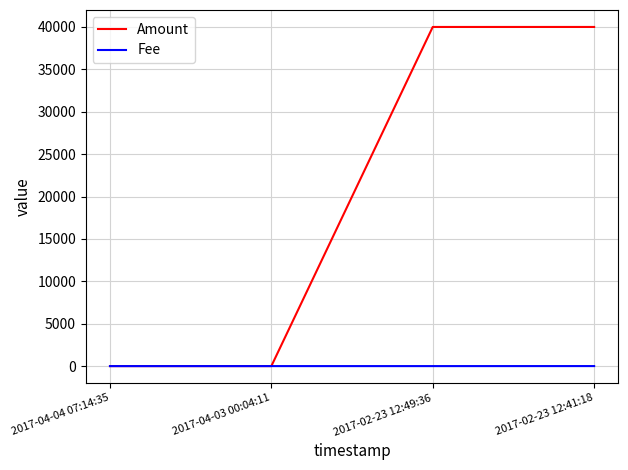

Which series has the largest total across all categories?

Amount